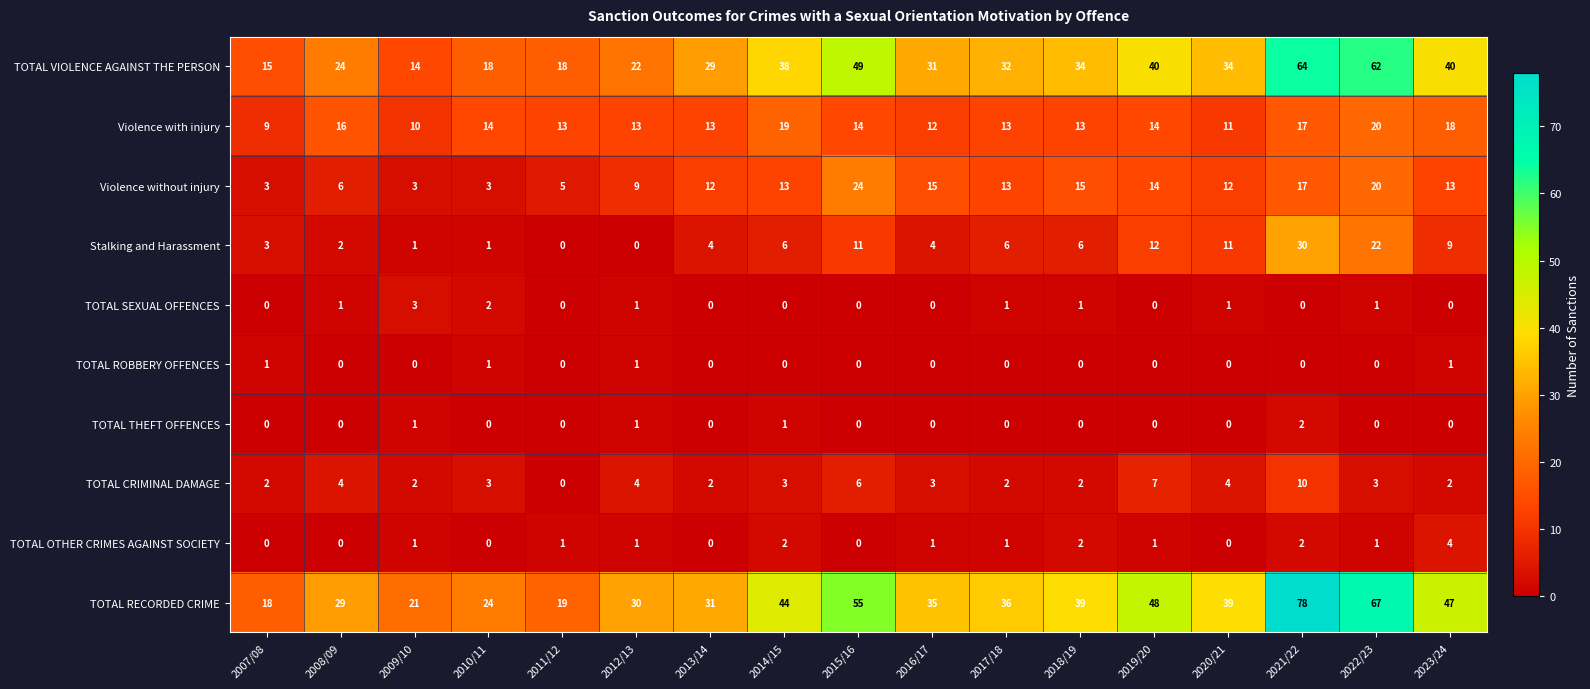

At which label is Stalking and Harassment closest to 15?

2019/20